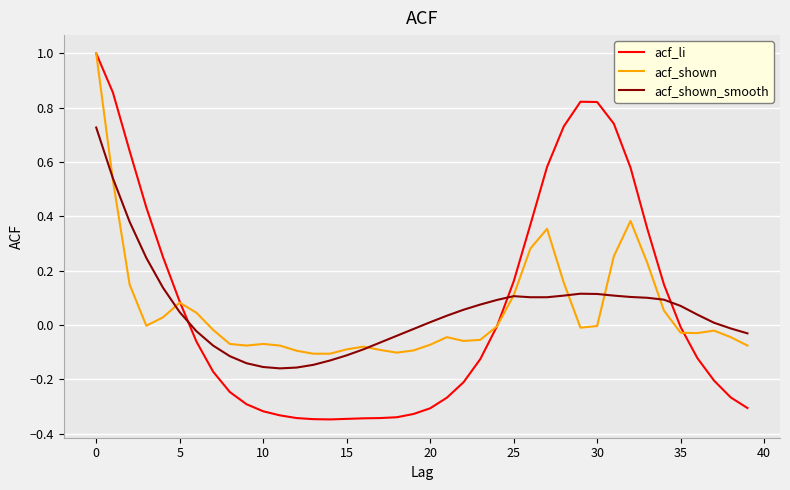

What is the highest value of the acf_shown series?

1.0